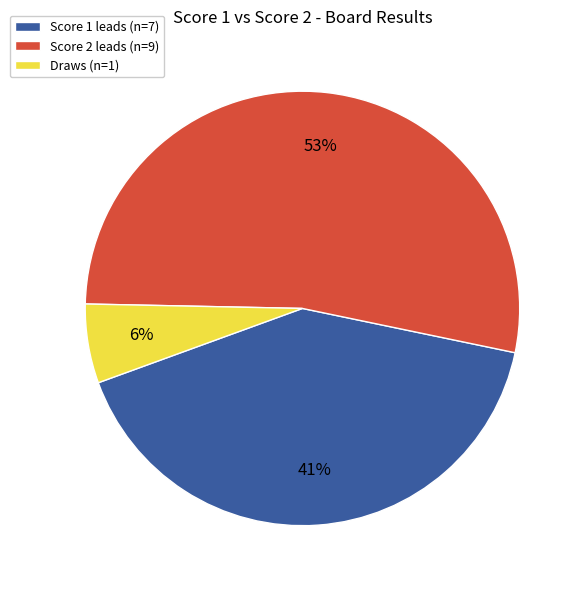

To the nearest percent, what is the difference between the largest and smallest slice percentages?

47%